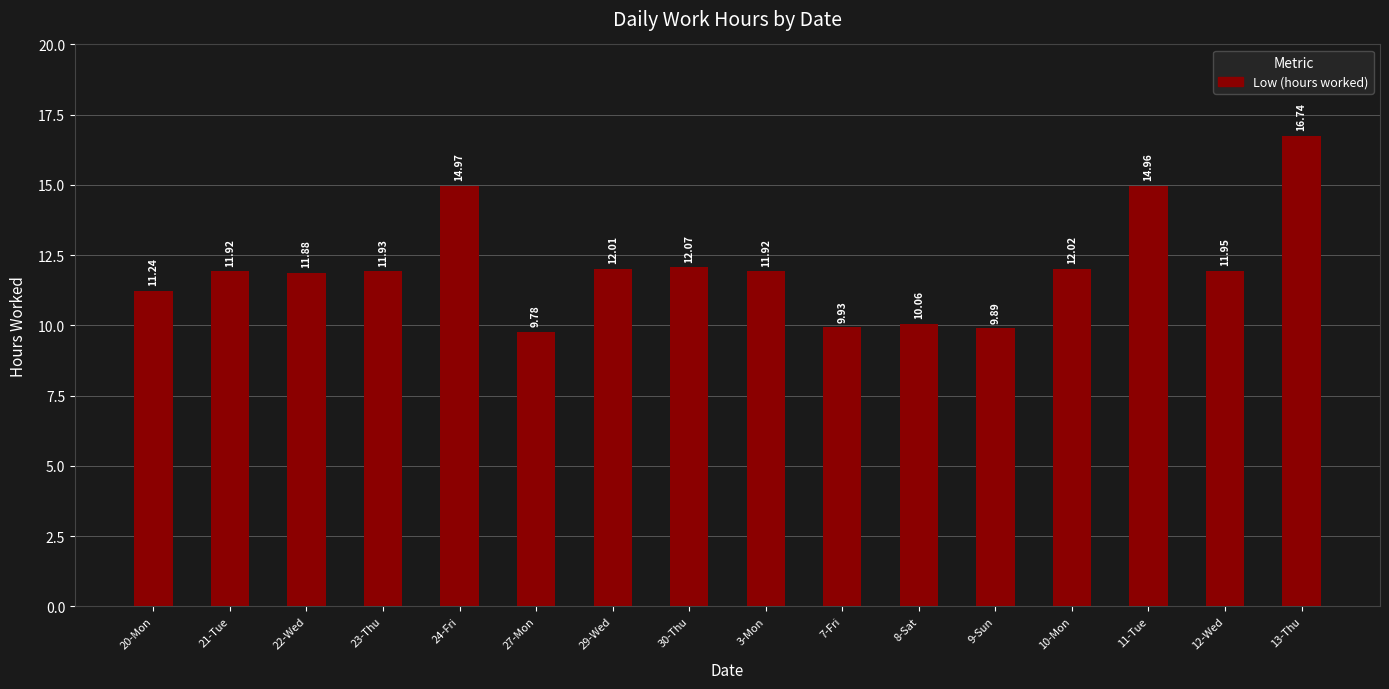

What position from the right is 29-Wed?

10